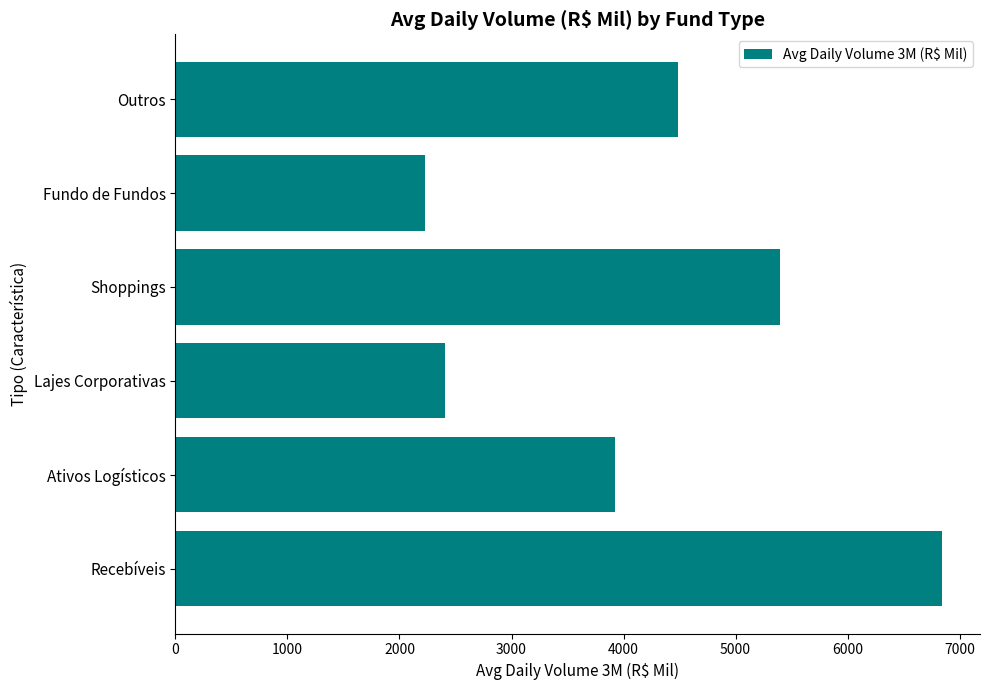

List the labels in order of value, smallest first.

Fundo de Fundos, Lajes Corporativas, Ativos Logísticos, Outros, Shoppings, Recebíveis